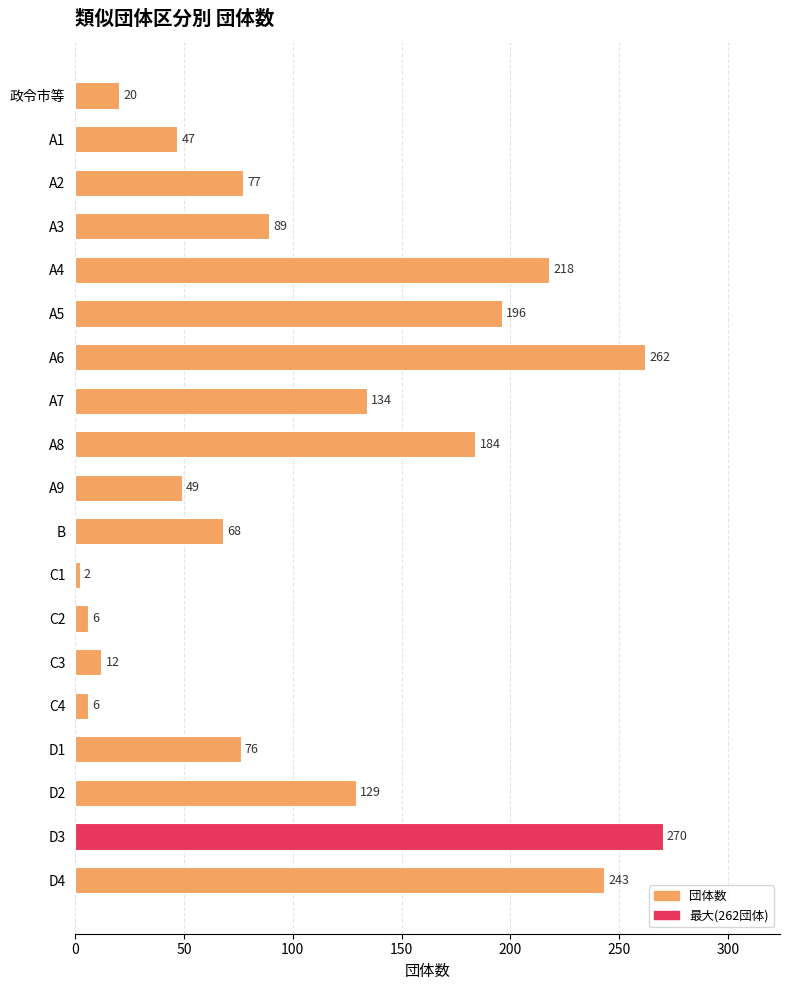

Which label corresponds to the smallest value in the chart?

C1